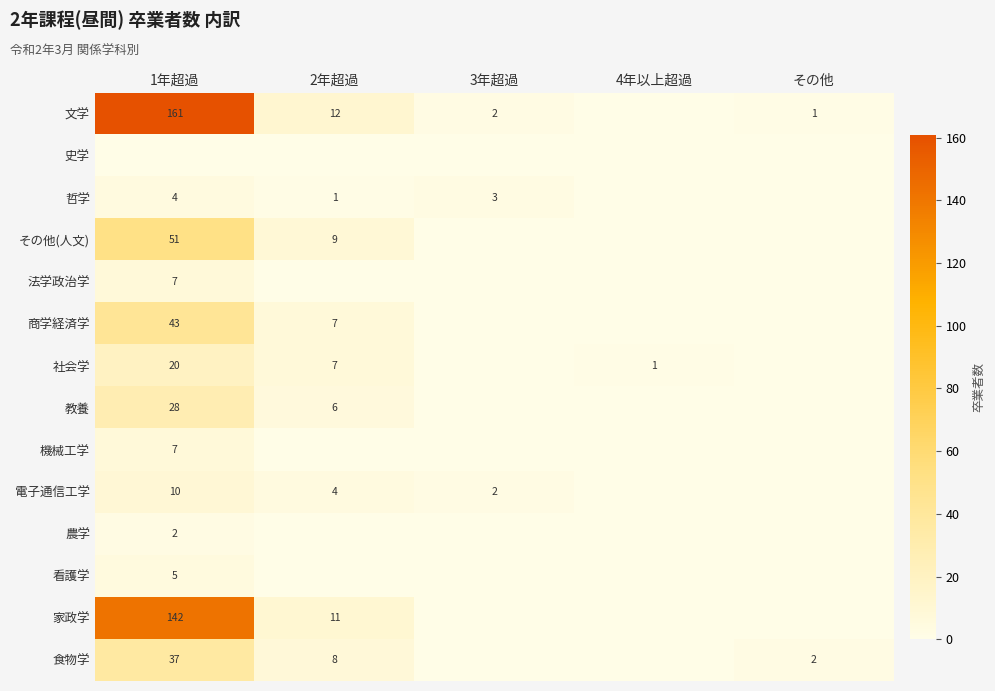

The 文学 series shows 161 at 1年超過. True or false?

True